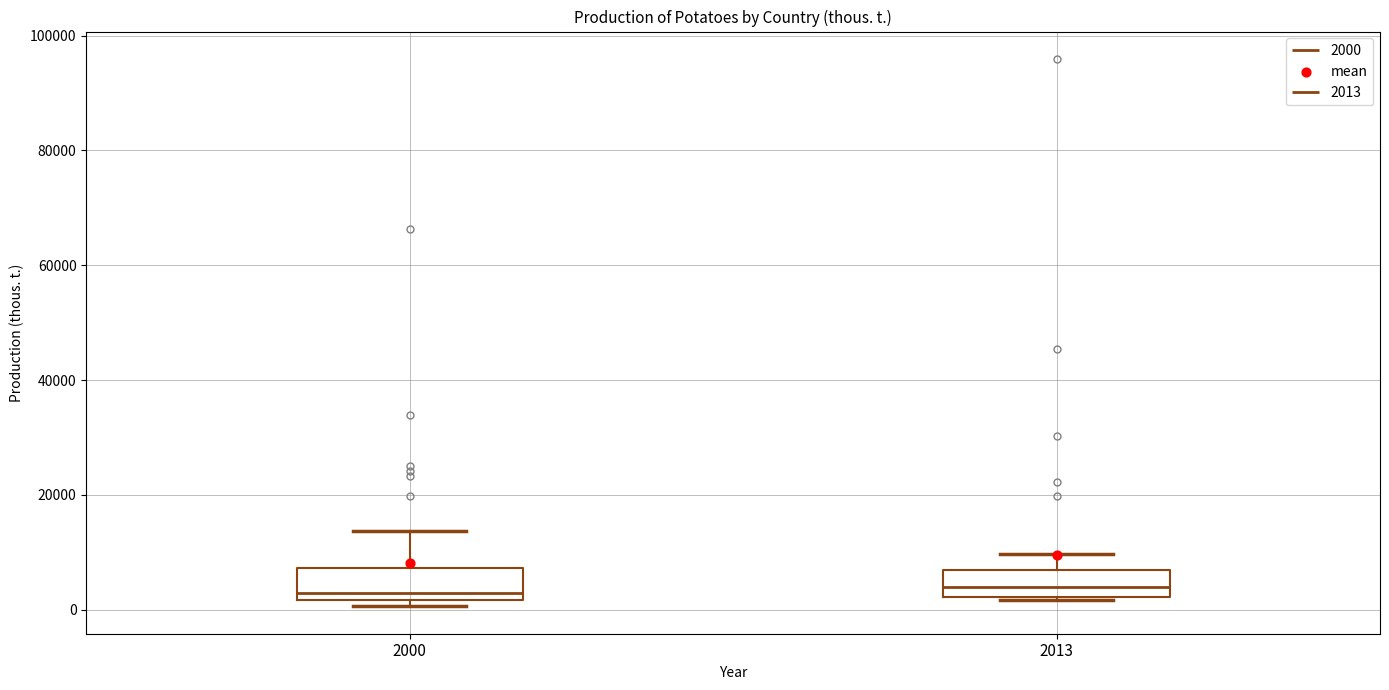

Reading left to right, read every box against the y-axis: the position of its median line, the range the box covers, and the ends of its whiskers. The values are not printed on the chart, so give them approximately, as read against the axis.

2000: median 2000 (just above the box's lower edge), box 2000 to 8000, whiskers 0 to 14000
2013: median 4000, box 2000 to 6000, whiskers 2000 to 10000